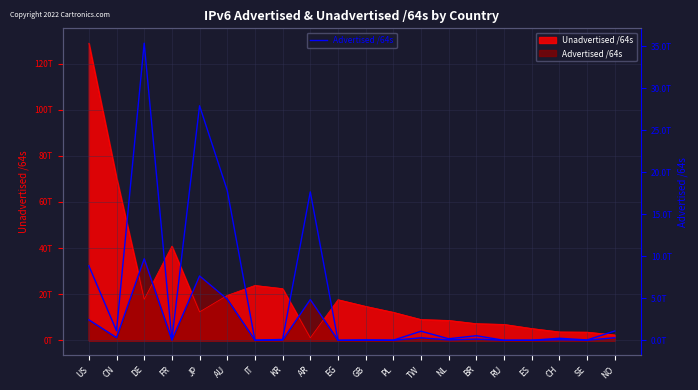

What is the difference between the second highest and minimum values?

27906030436352